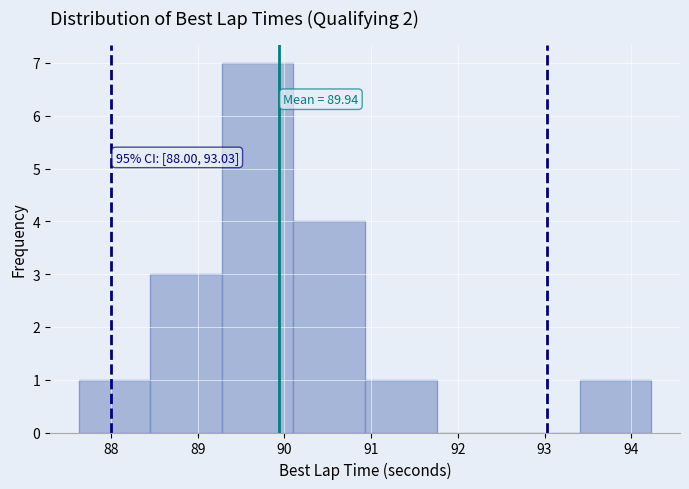

Over which range of the x-axis is the bar tallest?

89.3 to 90.1